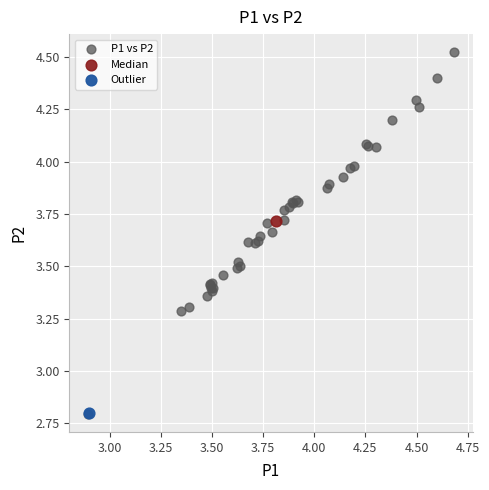

What are all the series names shown in the legend?

P1 vs P2, Median, Outlier